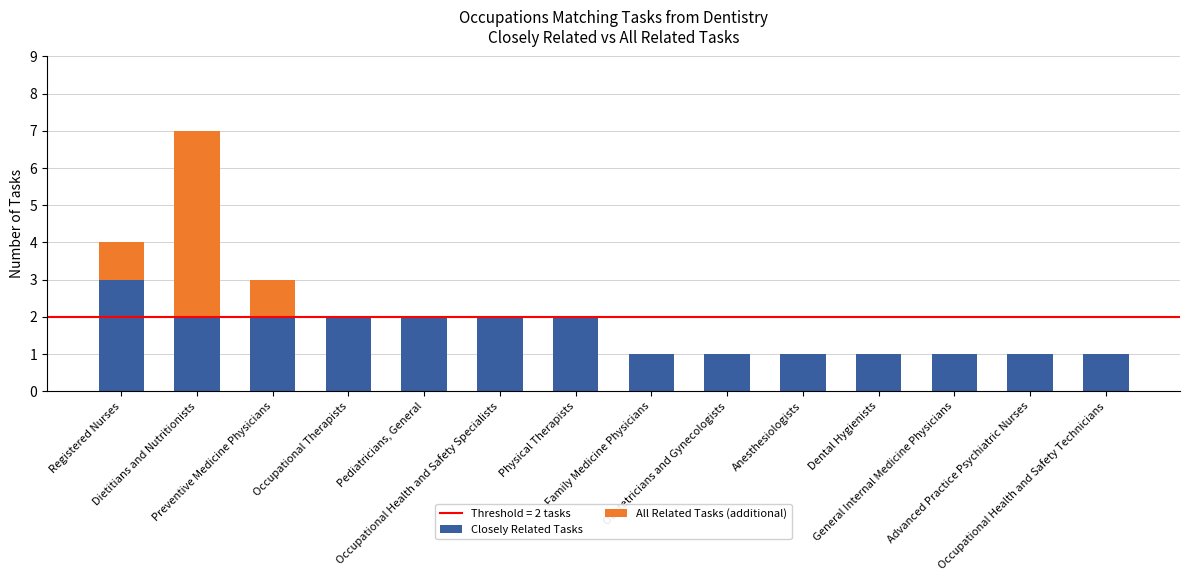

What is the sum of all Closely Related Tasks values?

22